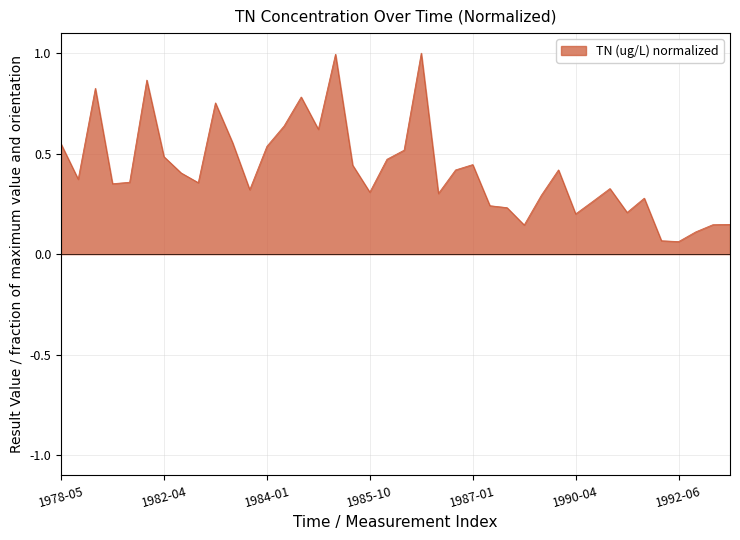

What is the maximum value shown in the chart?

1.0